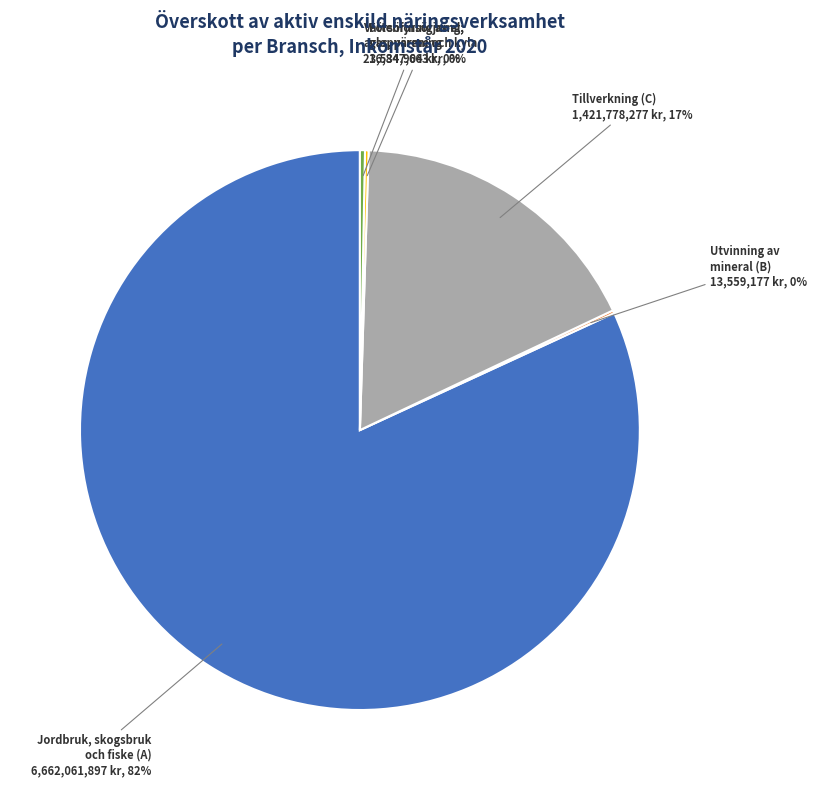

Does Jordbruk, skogsbruk och fiske (A) account for over 50% of the chart?

Yes